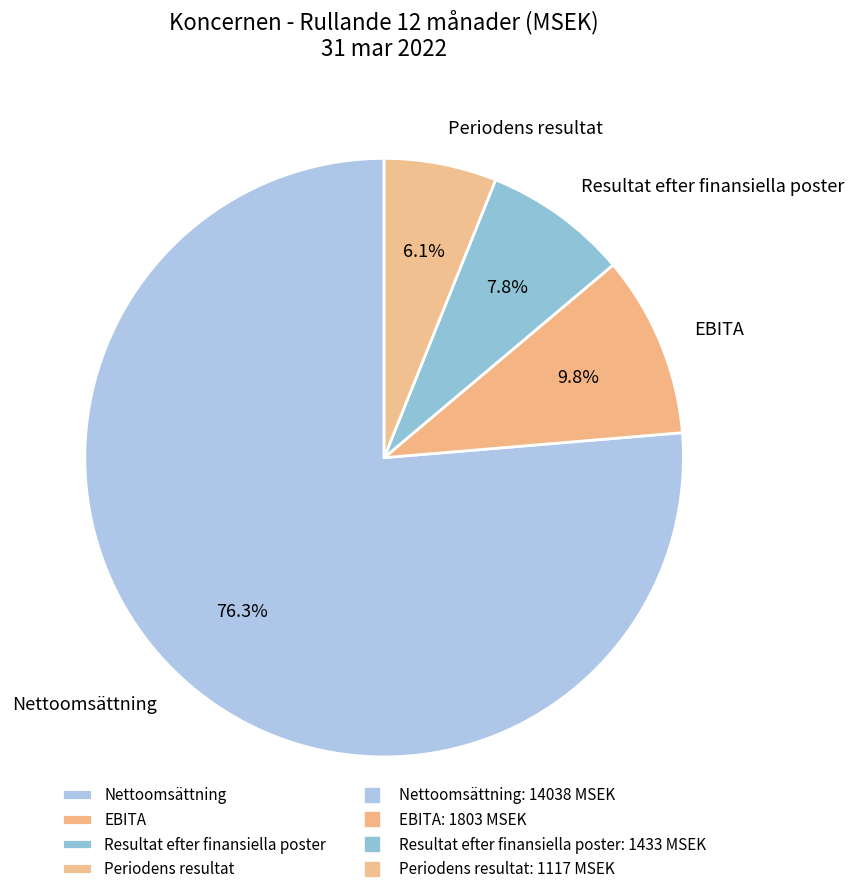

Which category has the smallest portion of the pie?

Periodens resultat